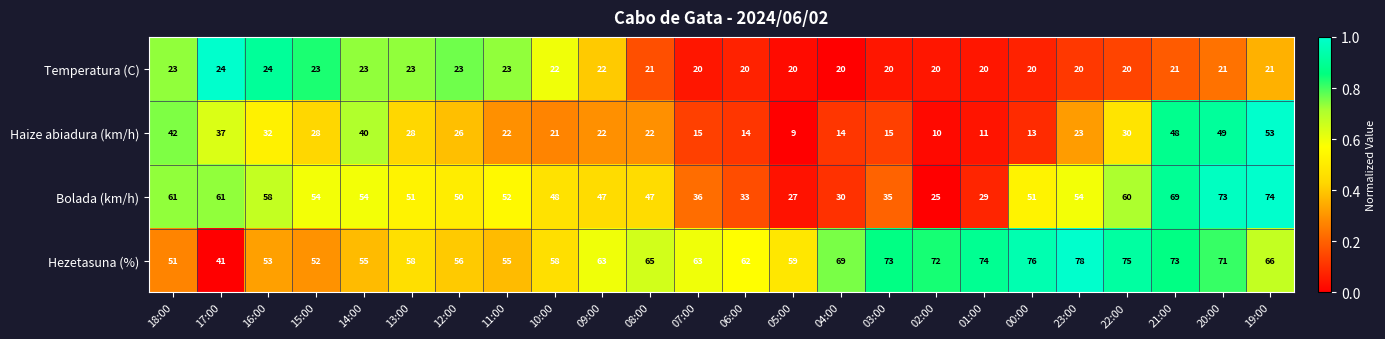

The value of Temperatura (C) at 17:00 is 36. True or false?

False